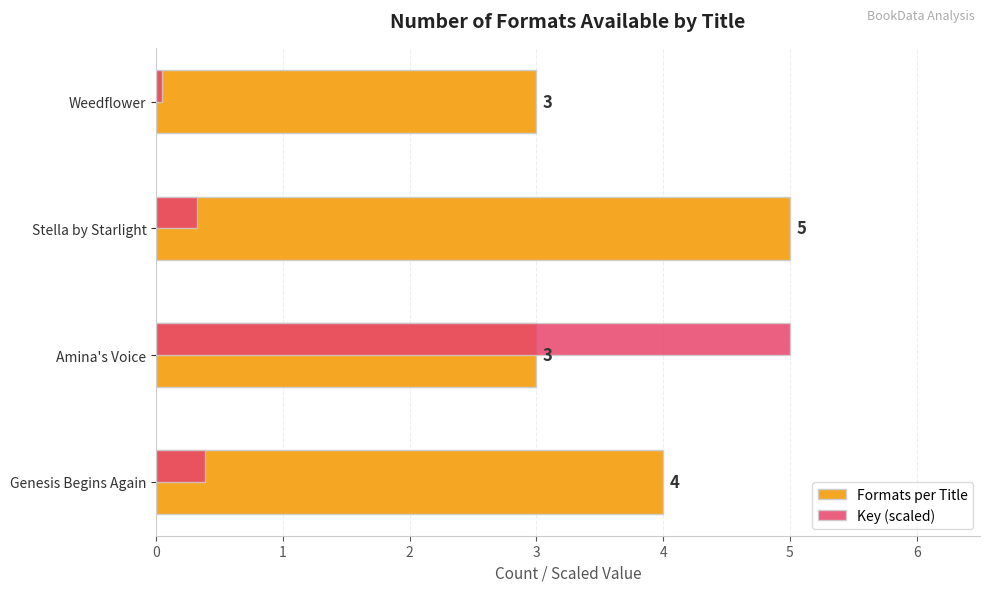

At how many categories does at least one series exceed 2?

4